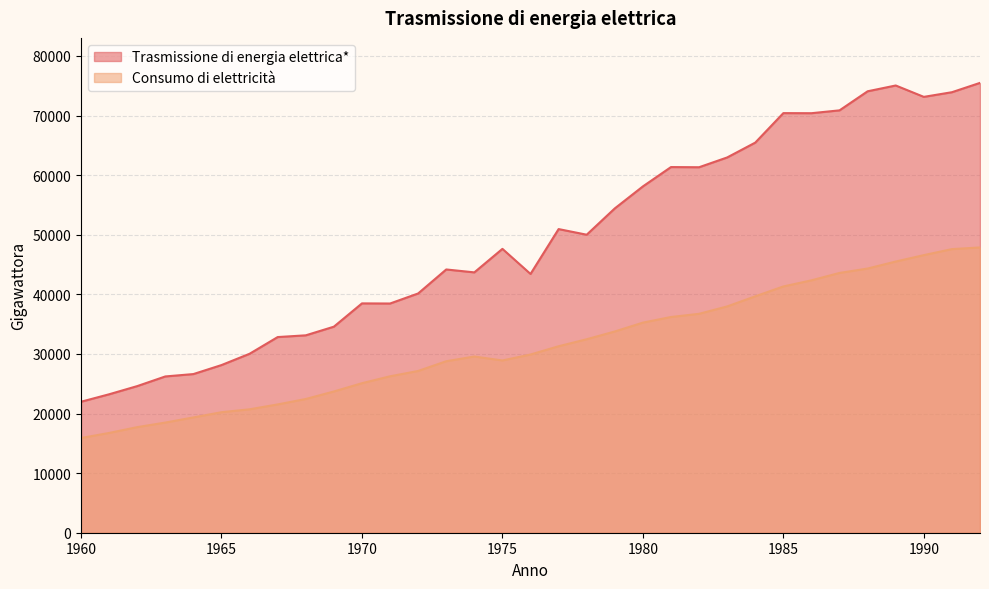

What are all the series names shown in the legend?

Trasmissione di energia elettrica*, Consumo di elettricità